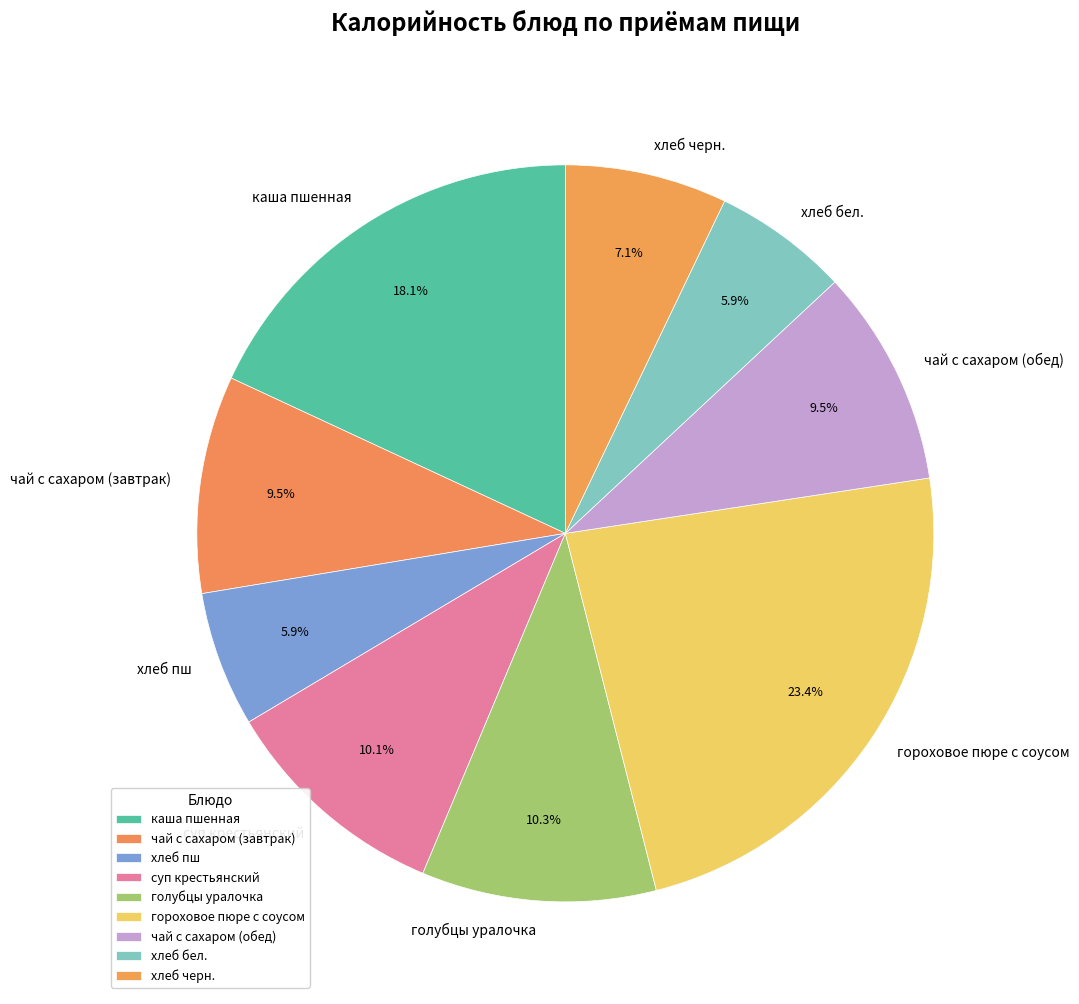

To the nearest percent, what is the average slice percentage?

11%